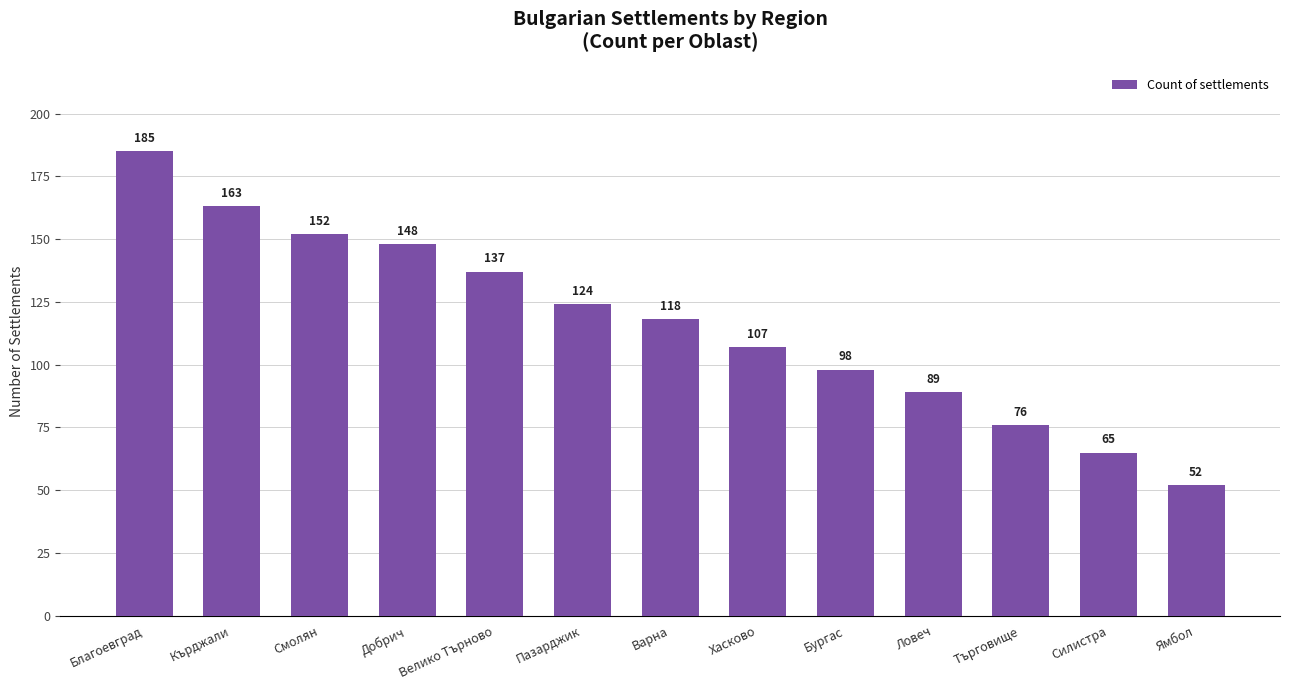

What is the sum of the values at Ямбол and Пазарджик?

176